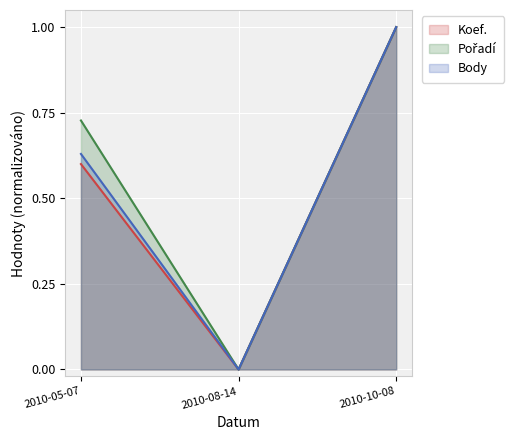

Where is Body nearest to the value 0?

2010-08-14